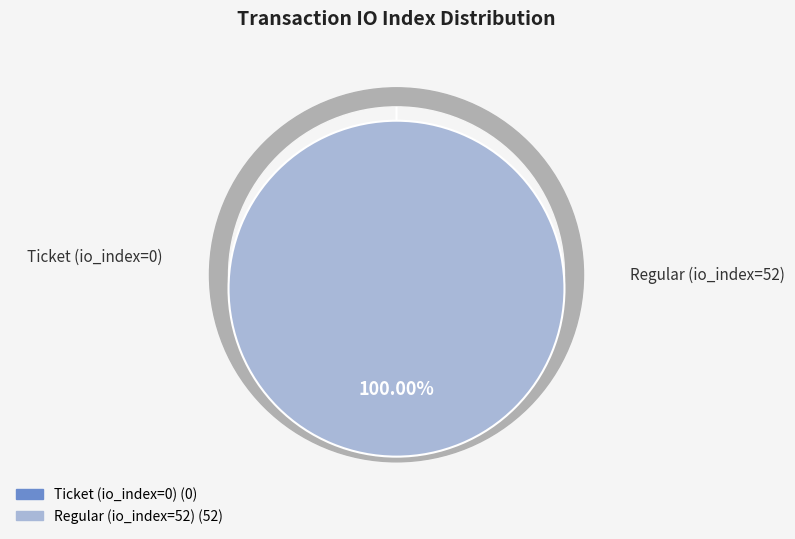

Rank the categories by value from highest to lowest.

Regular (io_index=52), Ticket (io_index=0)